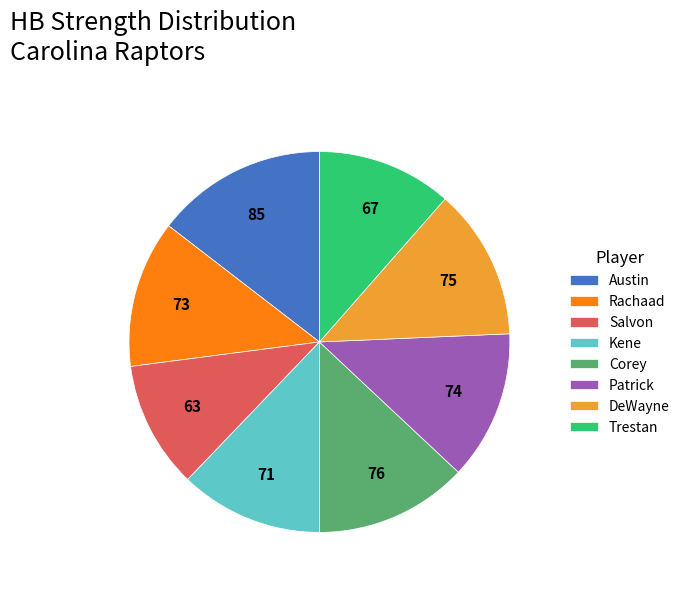

Which has a higher value, Corey or Salvon?

Corey